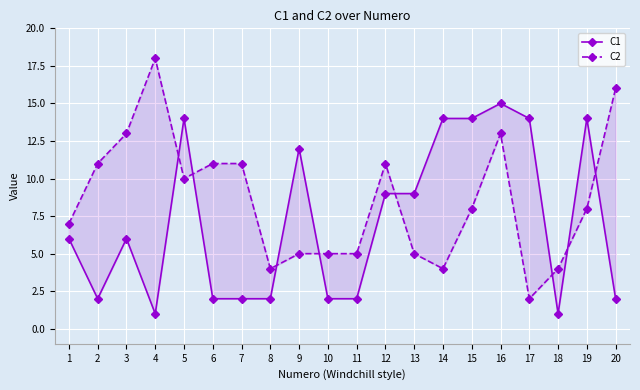

How many distinct data groups are displayed?

2